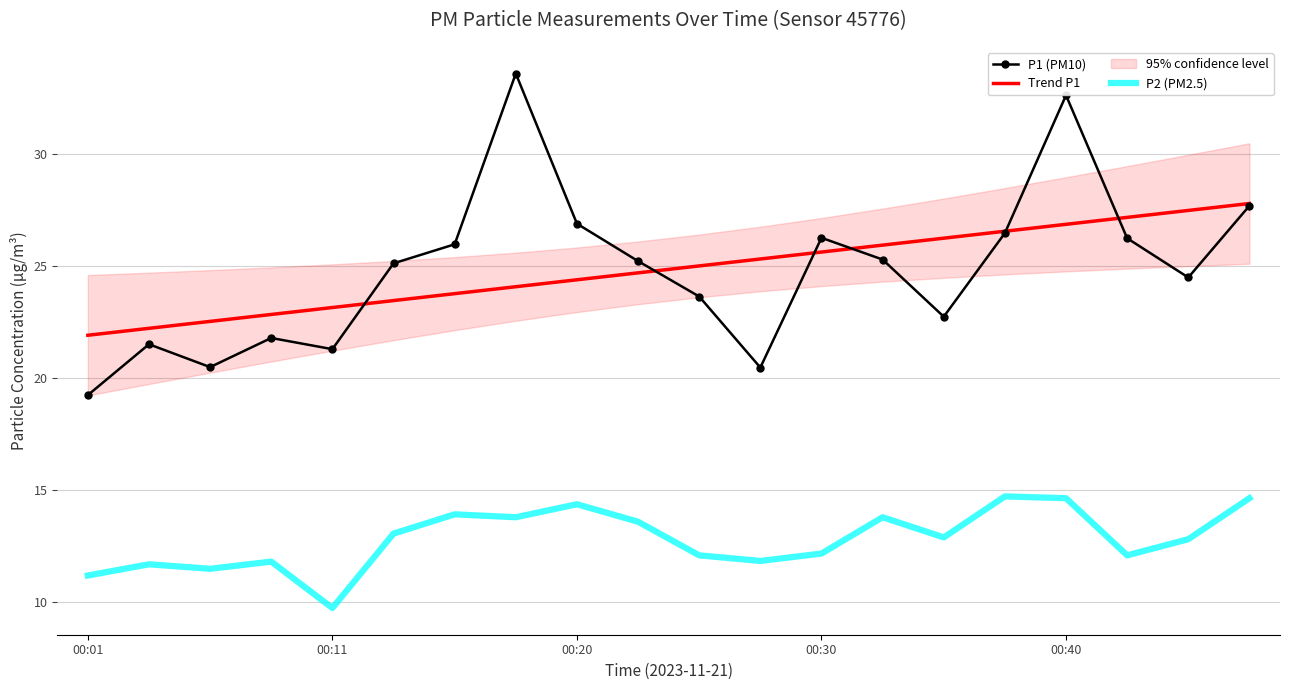

How many data points in Trend P1 are less than 25?

10